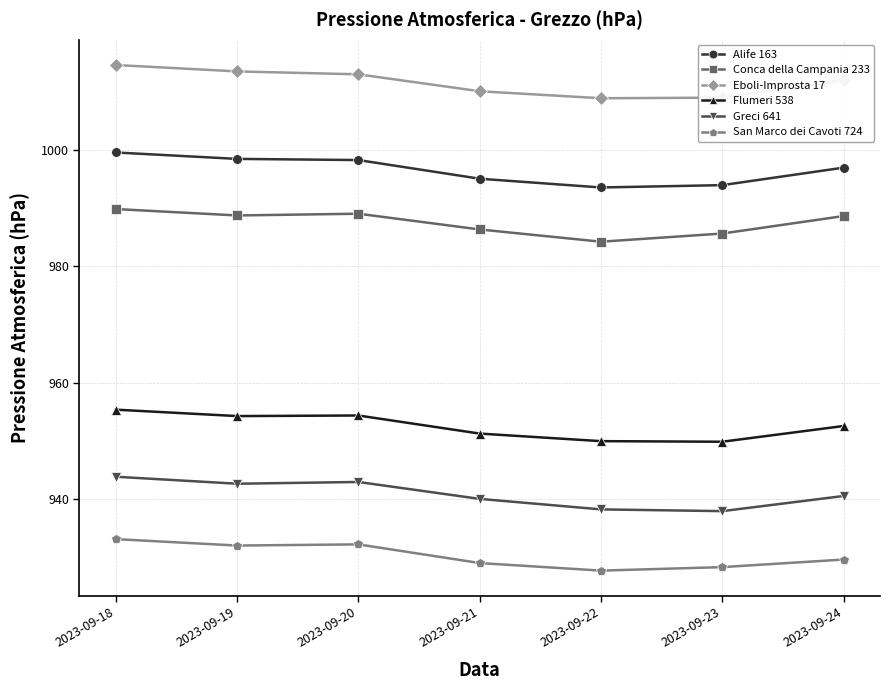

At 2023-09-20, list the series in order from smallest to largest.

San Marco dei Cavoti 724, Greci 641, Flumeri 538, Conca della Campania 233, Alife 163, Eboli-Improsta 17